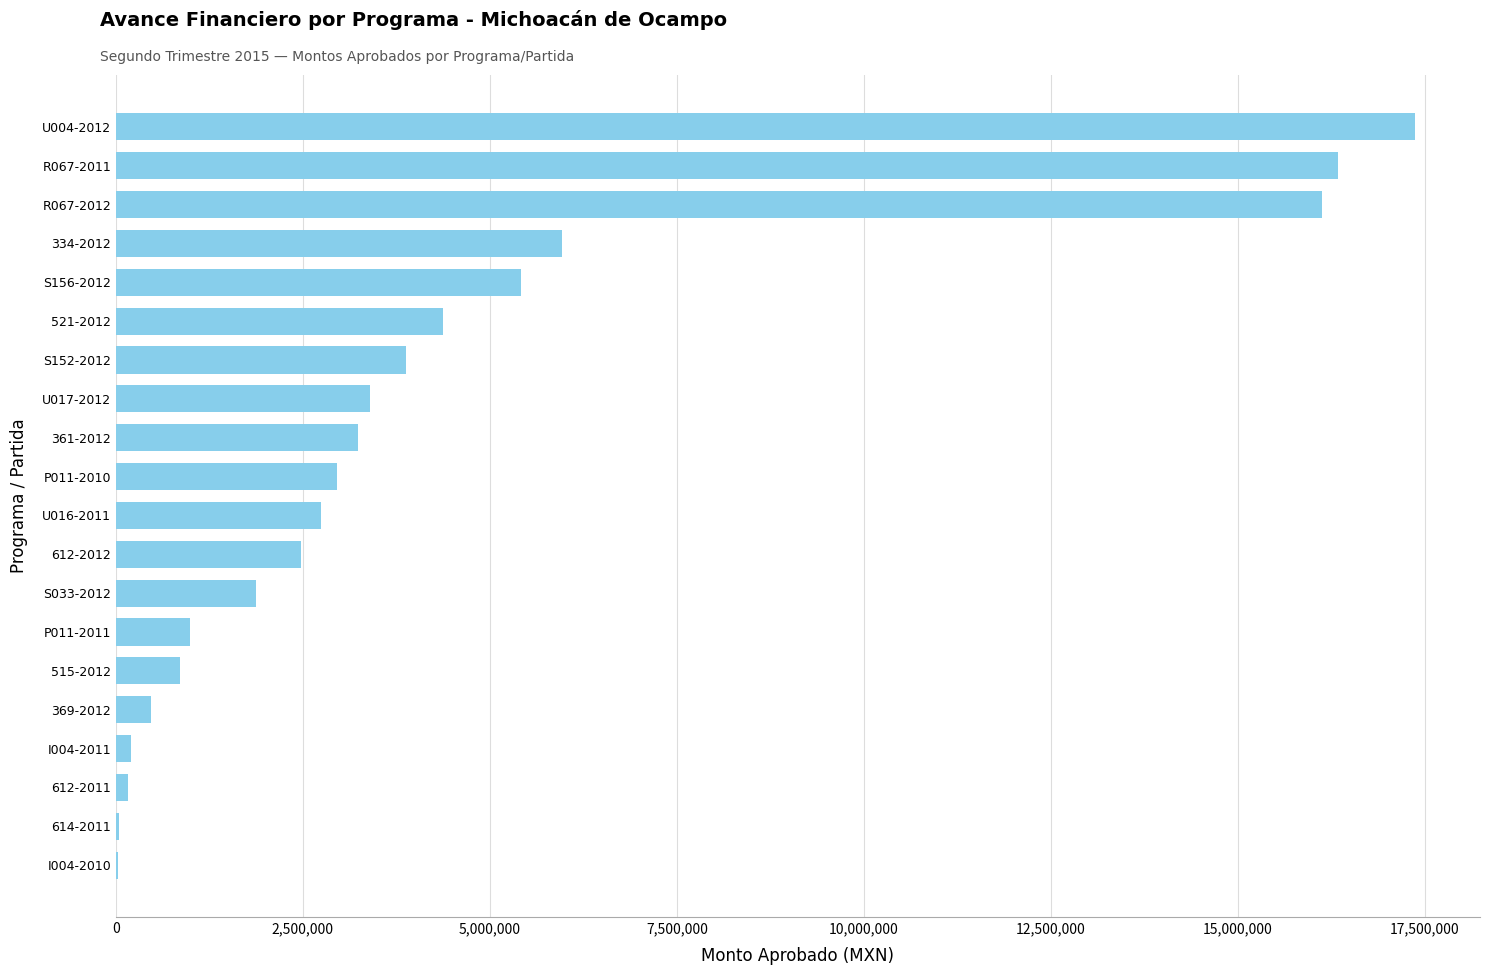

What is the greatest value displayed?

17367900.5